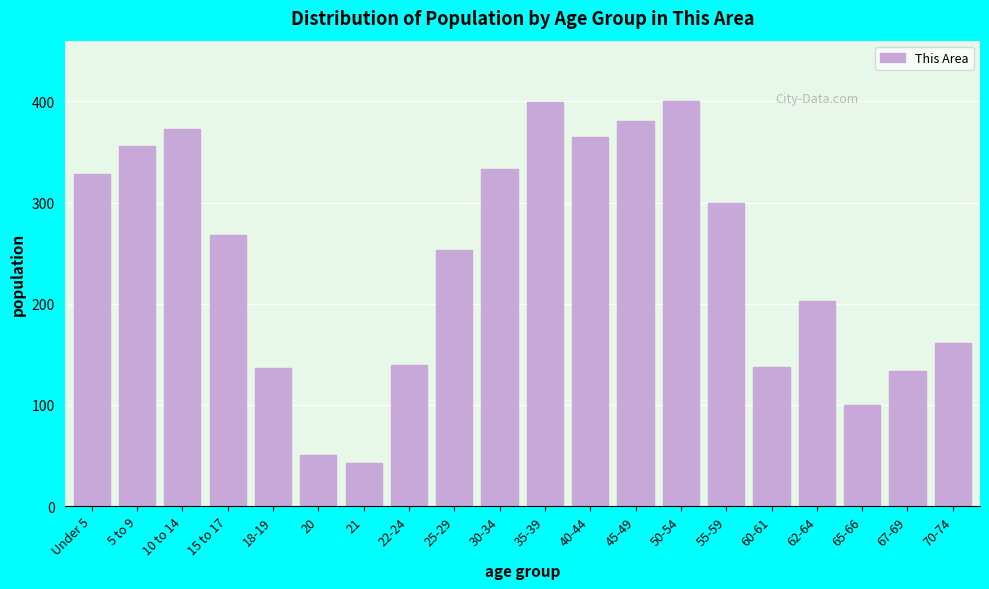

What position from the left is 70-74?

20